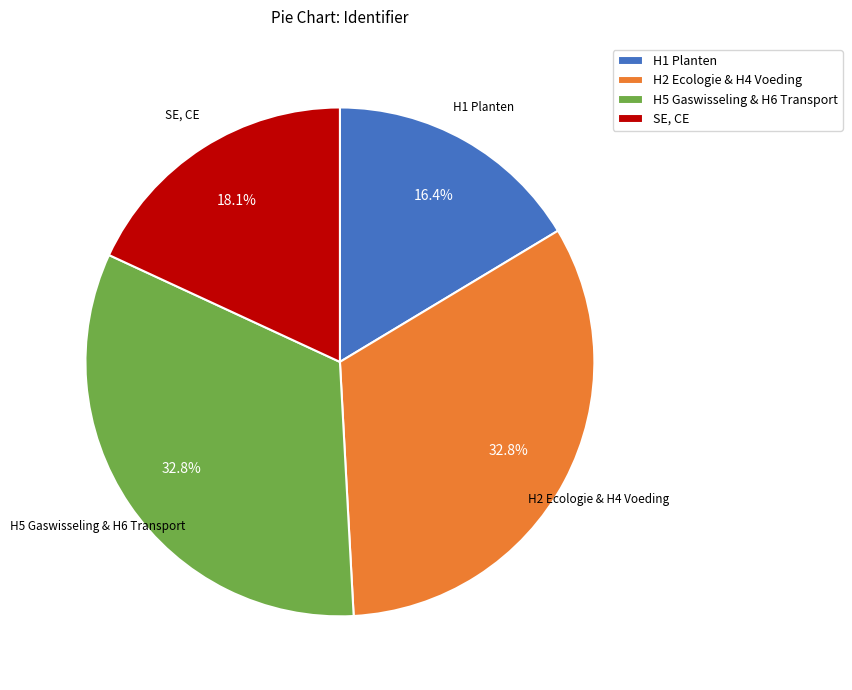

Combined, do H1 Planten and H5 Gaswisseling & H6 Transport account for over 50%?

No